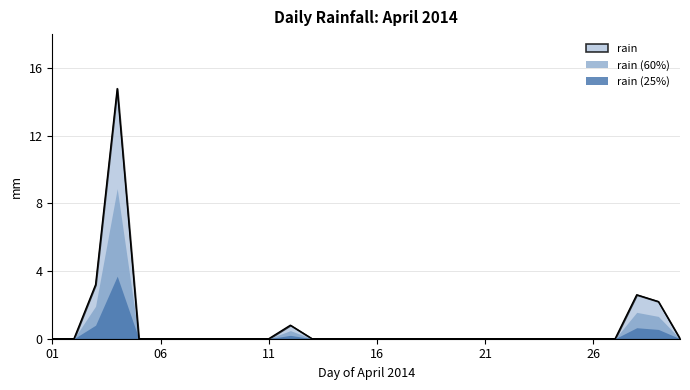

How many interior local peaks (higher than both neighbors) does the data have?

3